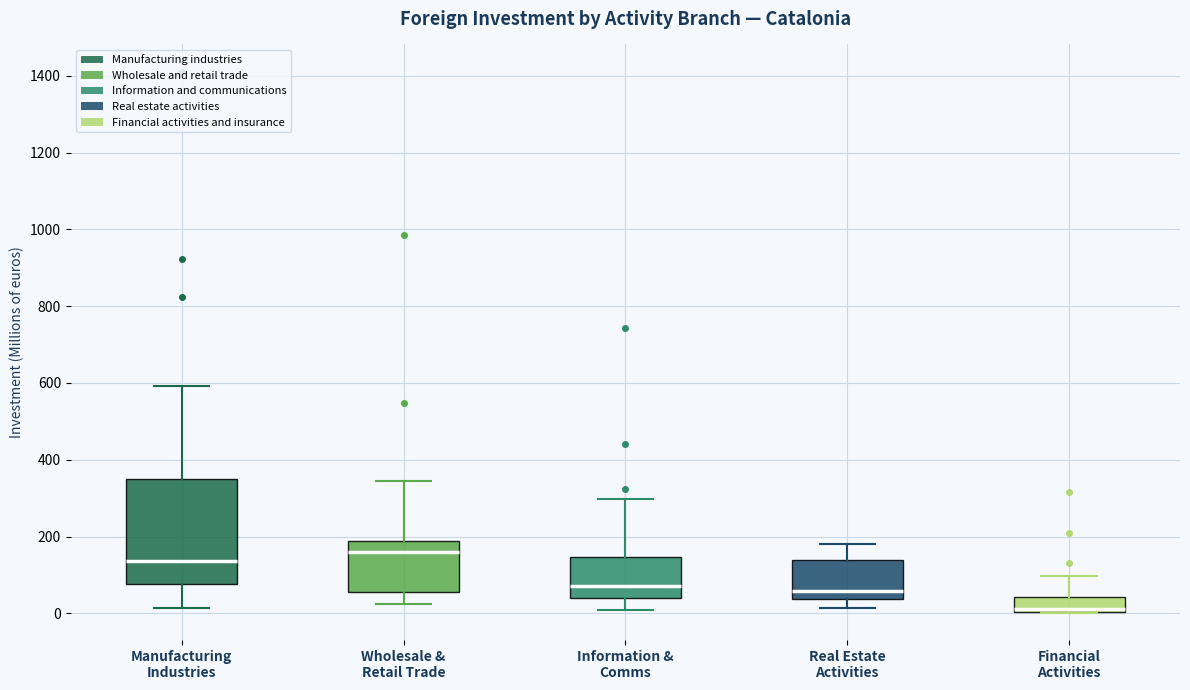

Where does the lower whisker of the box for Wholesale & Retail Trade end on the y-axis? The values are not printed on the chart, so give them approximately, as read against the axis.

20